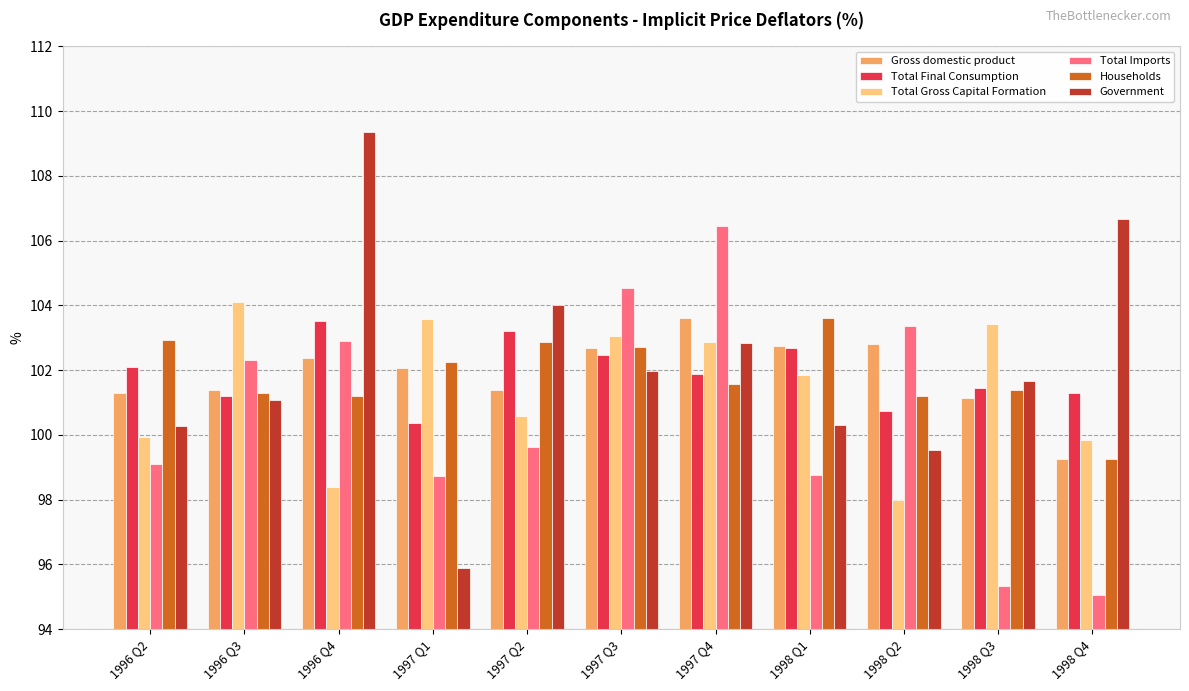

What is the total value across all series at 1998 Q2?

605.6